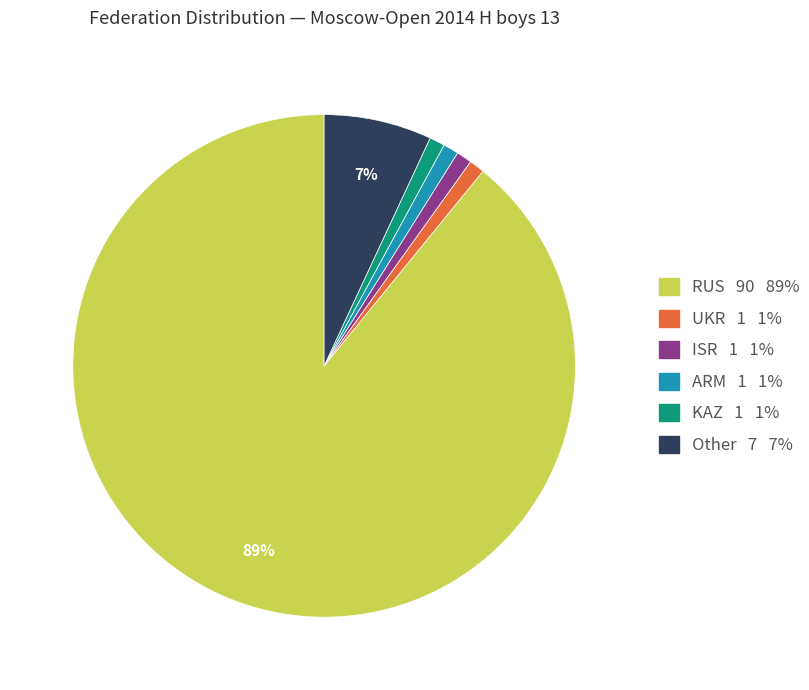

Approximately how many times larger is the value at UKR 1 1% compared to ARM 1 1%?

1.0